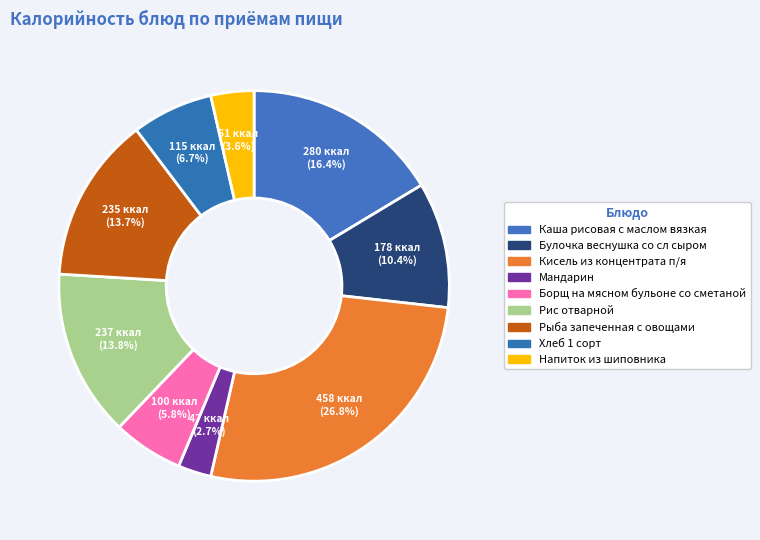

Combined, what portion of the pie is Каша рисовая с маслом вязкая and Булочка веснушка со сл сыром?

26.8%